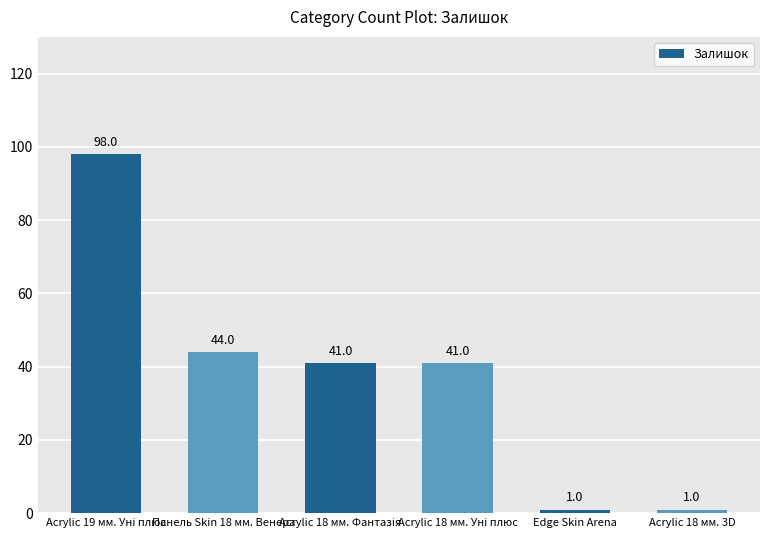

At which label is the value closest to 49?

Панель Skin 18 мм. Венера